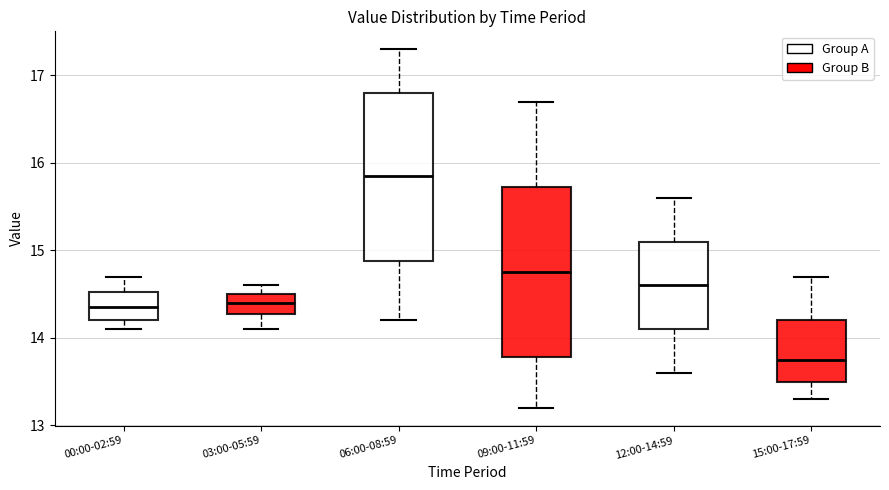

Where does the median line of the box for 09:00-11:59 sit on the y-axis? The values are not printed on the chart, so give them approximately, as read against the axis.

14.8